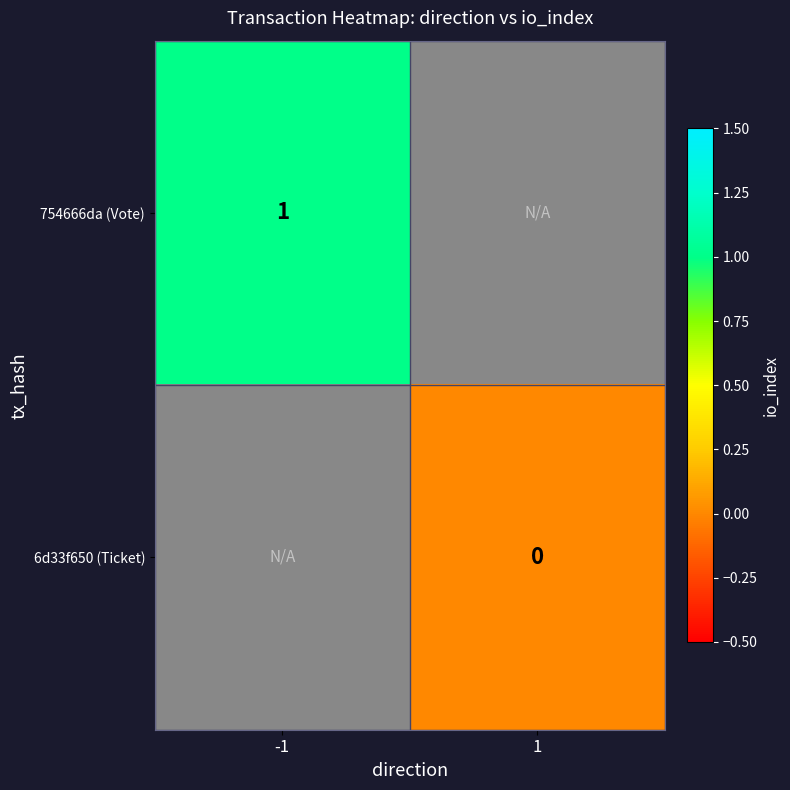

At how many categories does at least one series exceed 0?

1